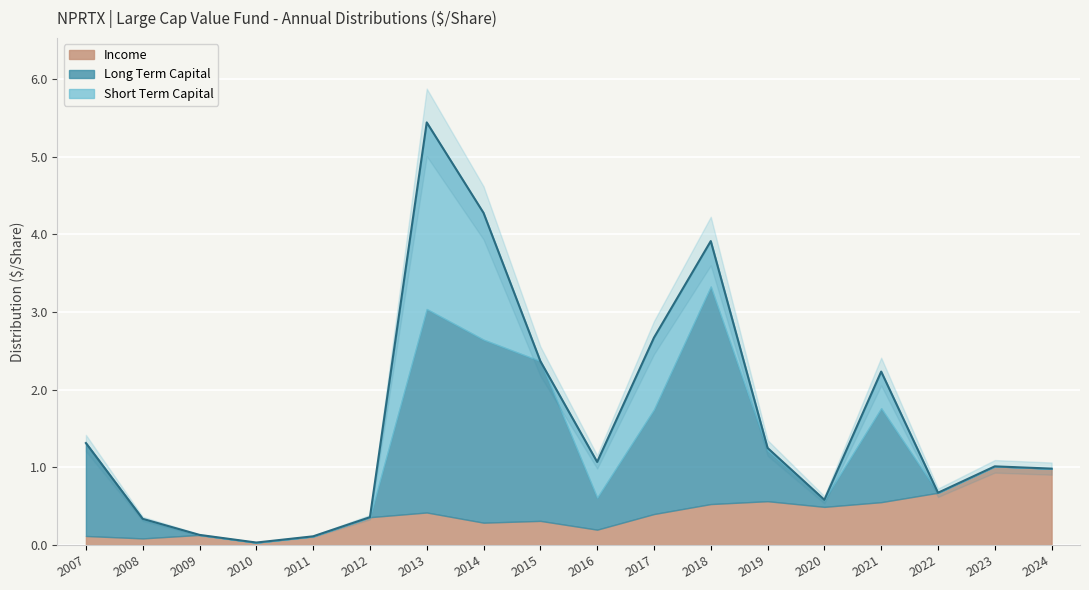

Reading left to right, extract all data points from this chart.

Income: 2007=0.1	2008=0.1	2009=0.1	2010=0.0	2011=0.1	2012=0.4	2013=0.4	2014=0.3	2015=0.3	2016=0.2	2017=0.4	2018=0.5	2019=0.6	2020=0.5	2021=0.6	2022=0.7	2023=1.0	2024=1.0
Long Term Capital: 2007=1.2	2008=0.3	2009=0.0	2010=0.0	2011=0.0	2012=0.0	2013=2.6	2014=2.4	2015=2.1	2016=0.4	2017=1.3	2018=2.8	2019=0.7	2020=0.1	2021=1.2	2022=0.0	2023=0.0	2024=0.0
Short Term Capital: 2007=0.0	2008=0.0	2009=0.0	2010=0.0	2011=0.0	2012=0.0	2013=2.4	2014=1.6	2015=0.0	2016=0.5	2017=0.9	2018=0.6	2019=0.0	2020=0.0	2021=0.5	2022=0.0	2023=0.0	2024=0.0